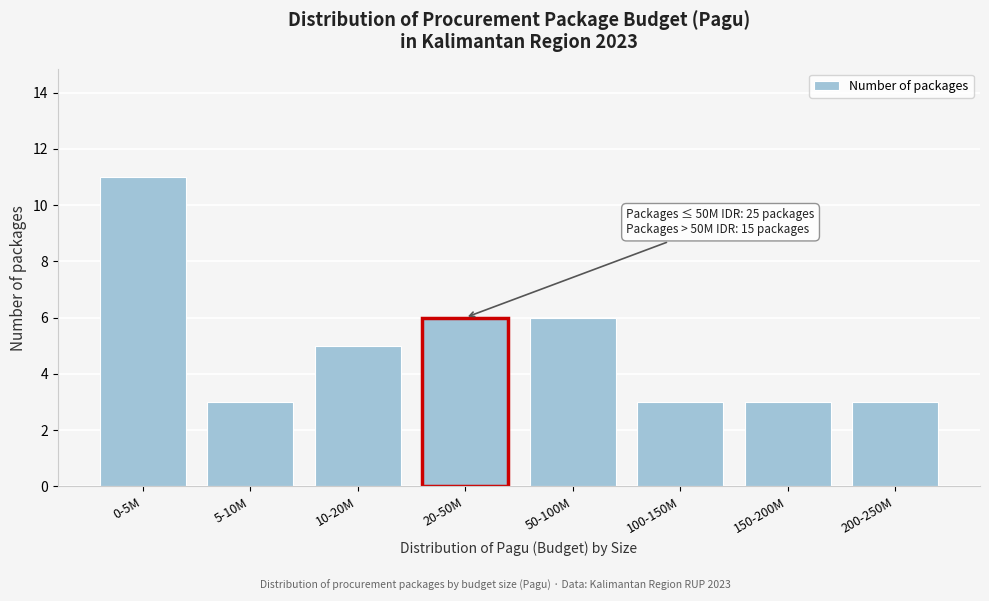

Reading left to right, extract all data points from this chart.

11	3	5	6	6	3	3	3